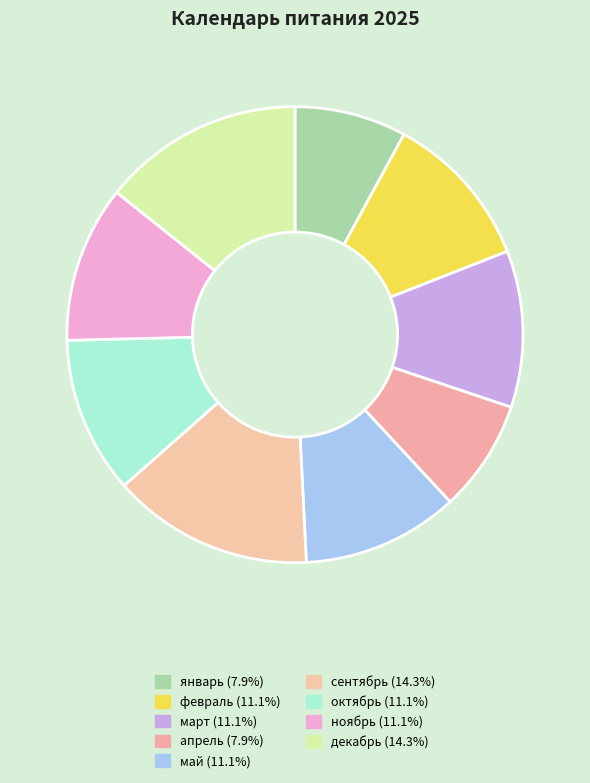

How many segments does this pie chart have?

9